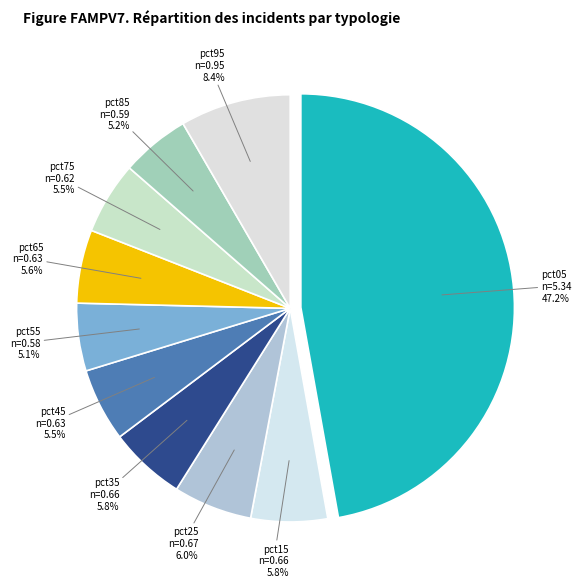

True or false: pct85 accounts for 5% of the total.

True